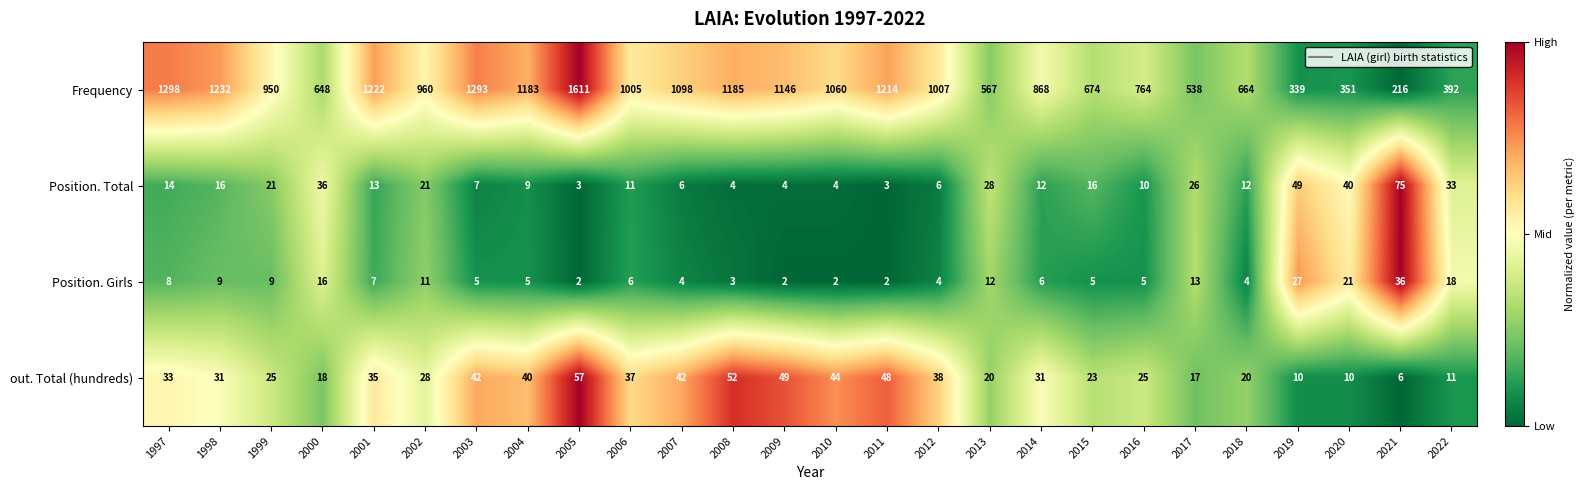

At which category is the sum across all series the highest?

2005